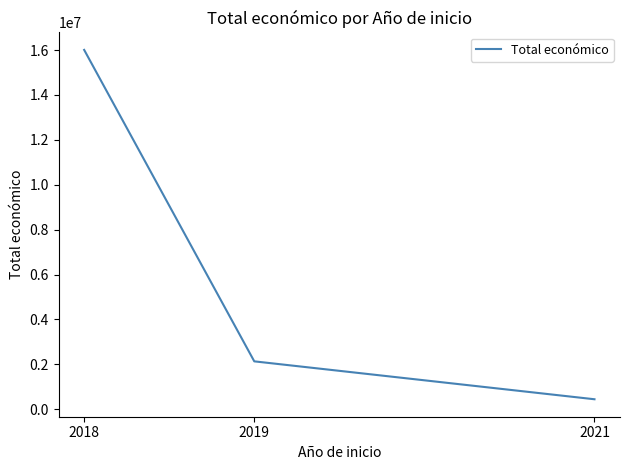

Count the values in the range 446440 to 16005849.

3